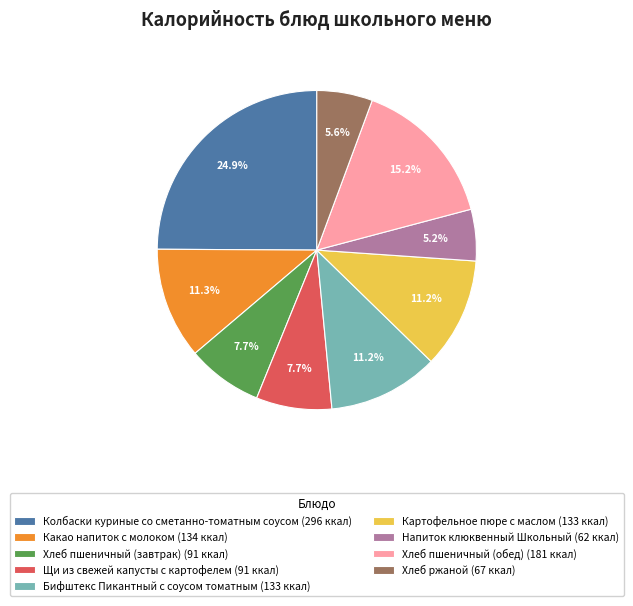

Which slice is the largest?

Колбаски куриные со сметанно-томатным соусом